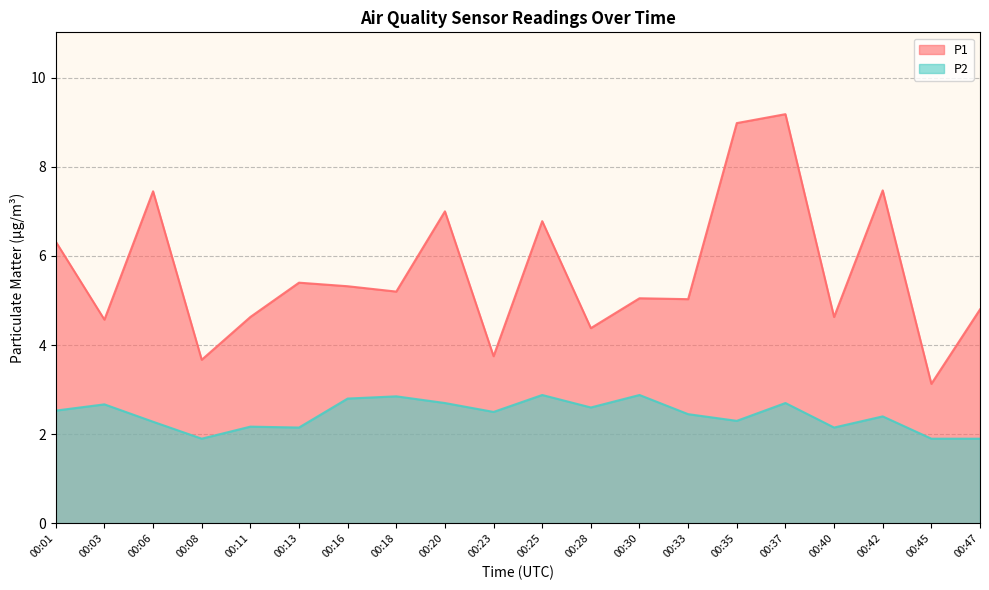

How many data points does each series have?

20